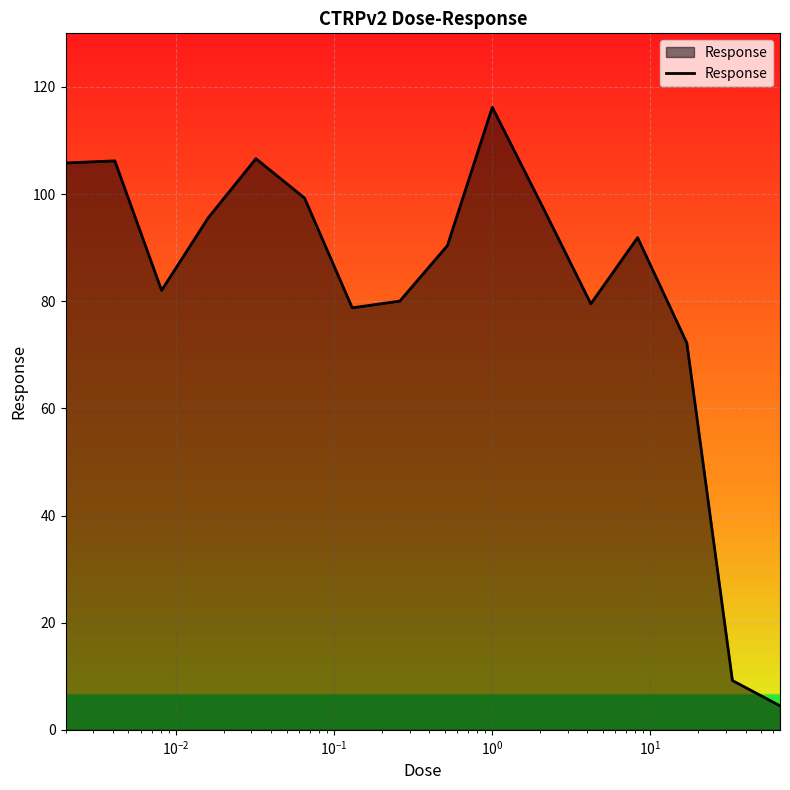

What is the difference between the maximum and minimum values?

111.7